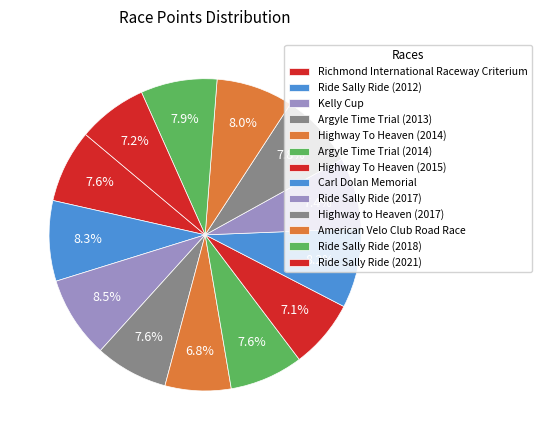

Is there any slice that represents more than half of the pie?

No